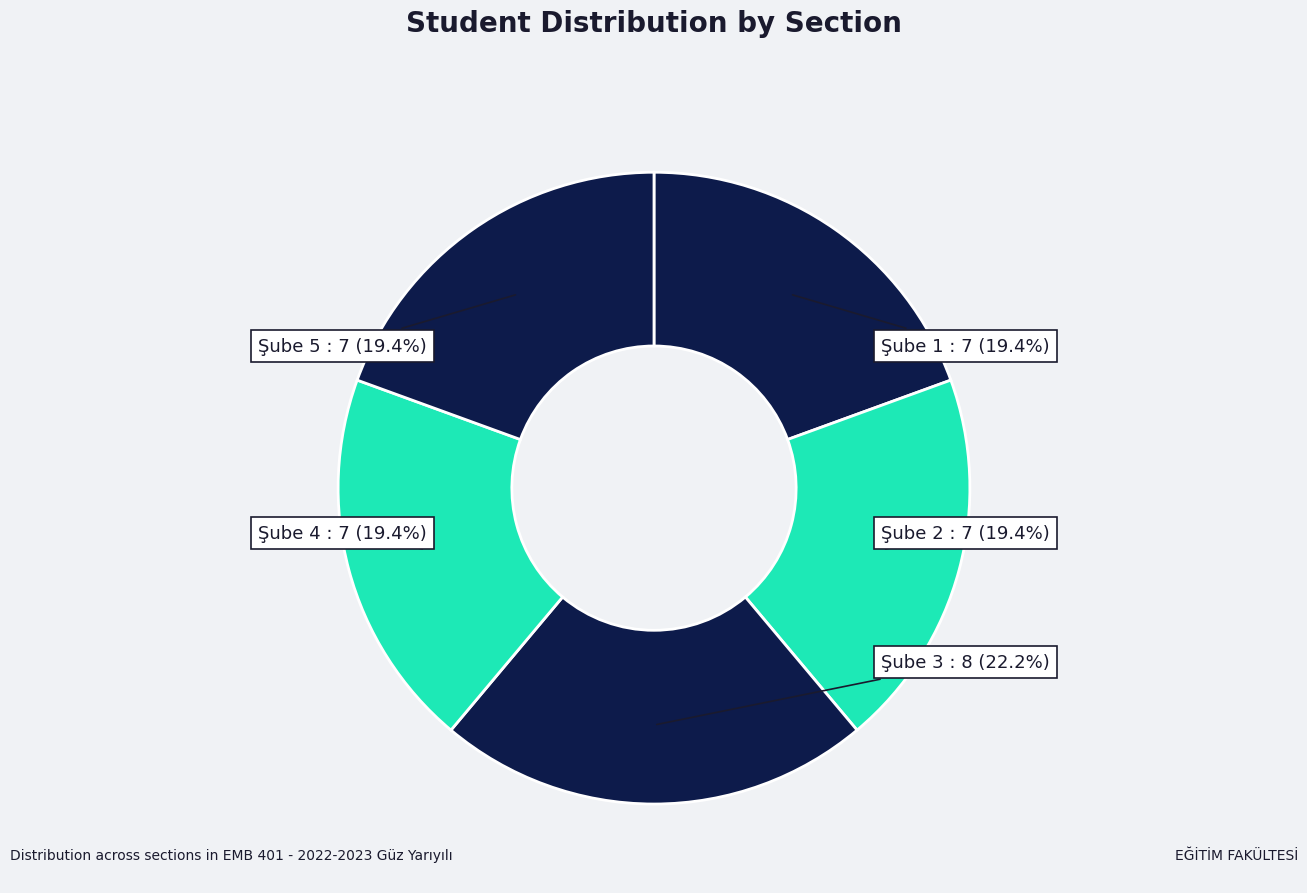

How many segments does this pie chart have?

5